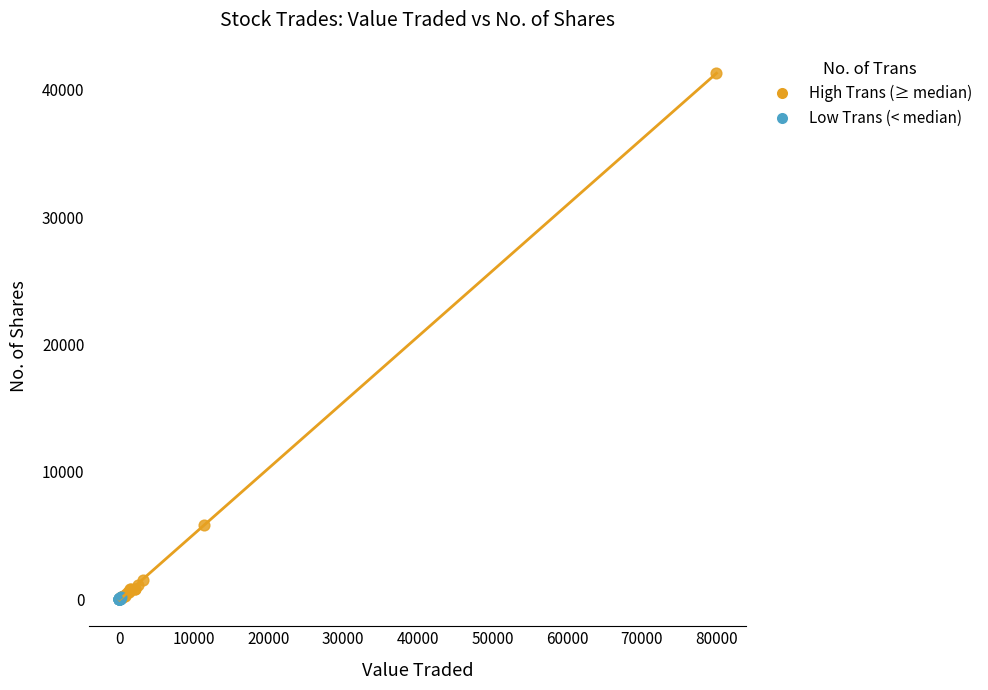

Which series has the widest spread of Y values?

High Trans (≥ median)